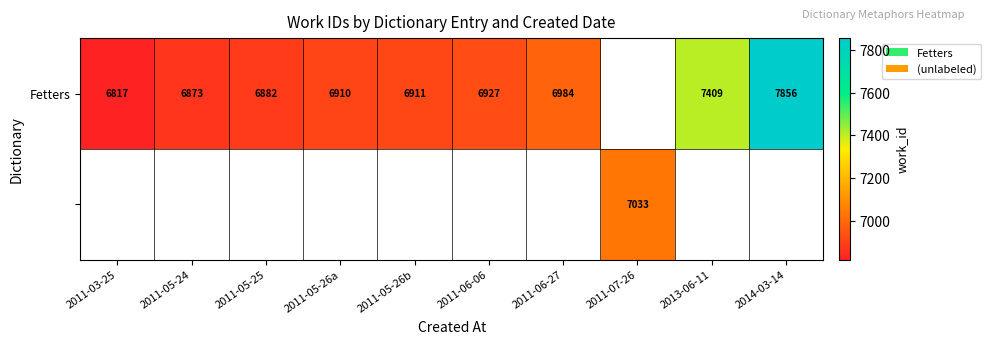

Between 2011-03-25 and 2011-06-27, which series saw the biggest shift?

Fetters